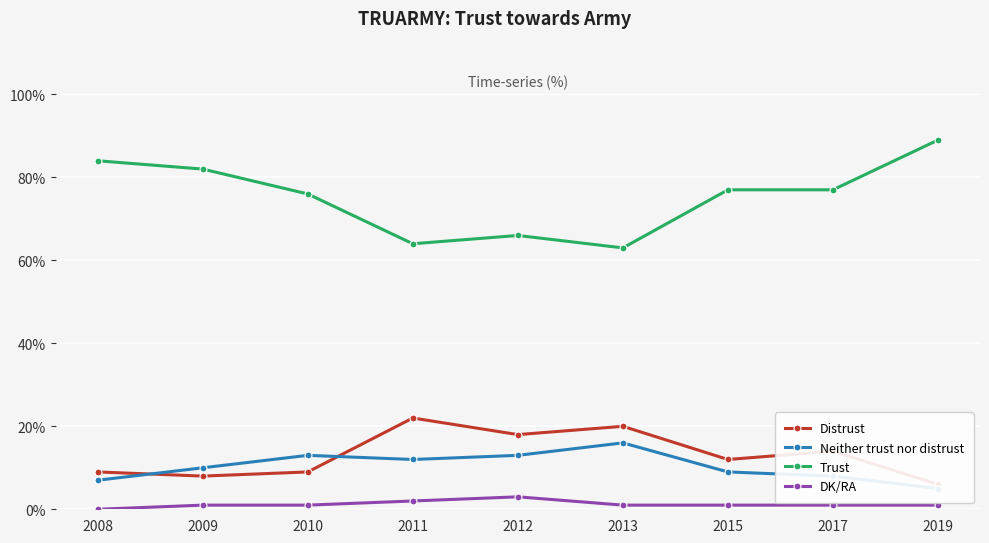

Reading left to right, extract all data points from this chart.

Distrust: 9	8	9	22	18	20	12	14	6
Neither trust nor distrust: 7	10	13	12	13	16	9	8	5
Trust: 84	82	76	64	66	63	77	77	89
DK/RA: 0	1	1	2	3	1	1	1	1